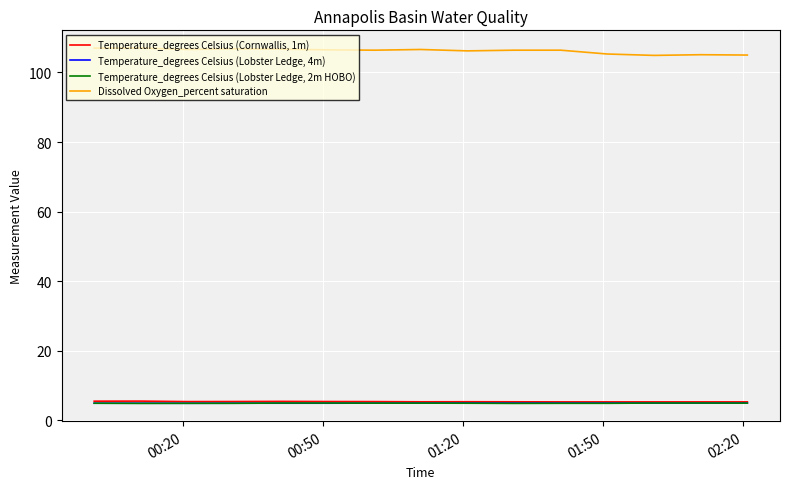

Count the number of categories in the chart.

15